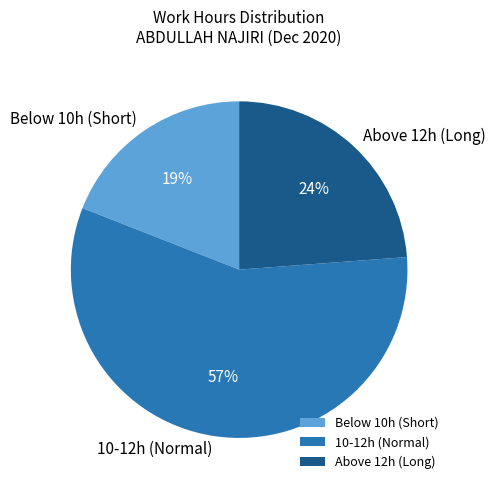

Do Below 10h (Short) and 10-12h (Normal) together represent more than half of the pie?

Yes